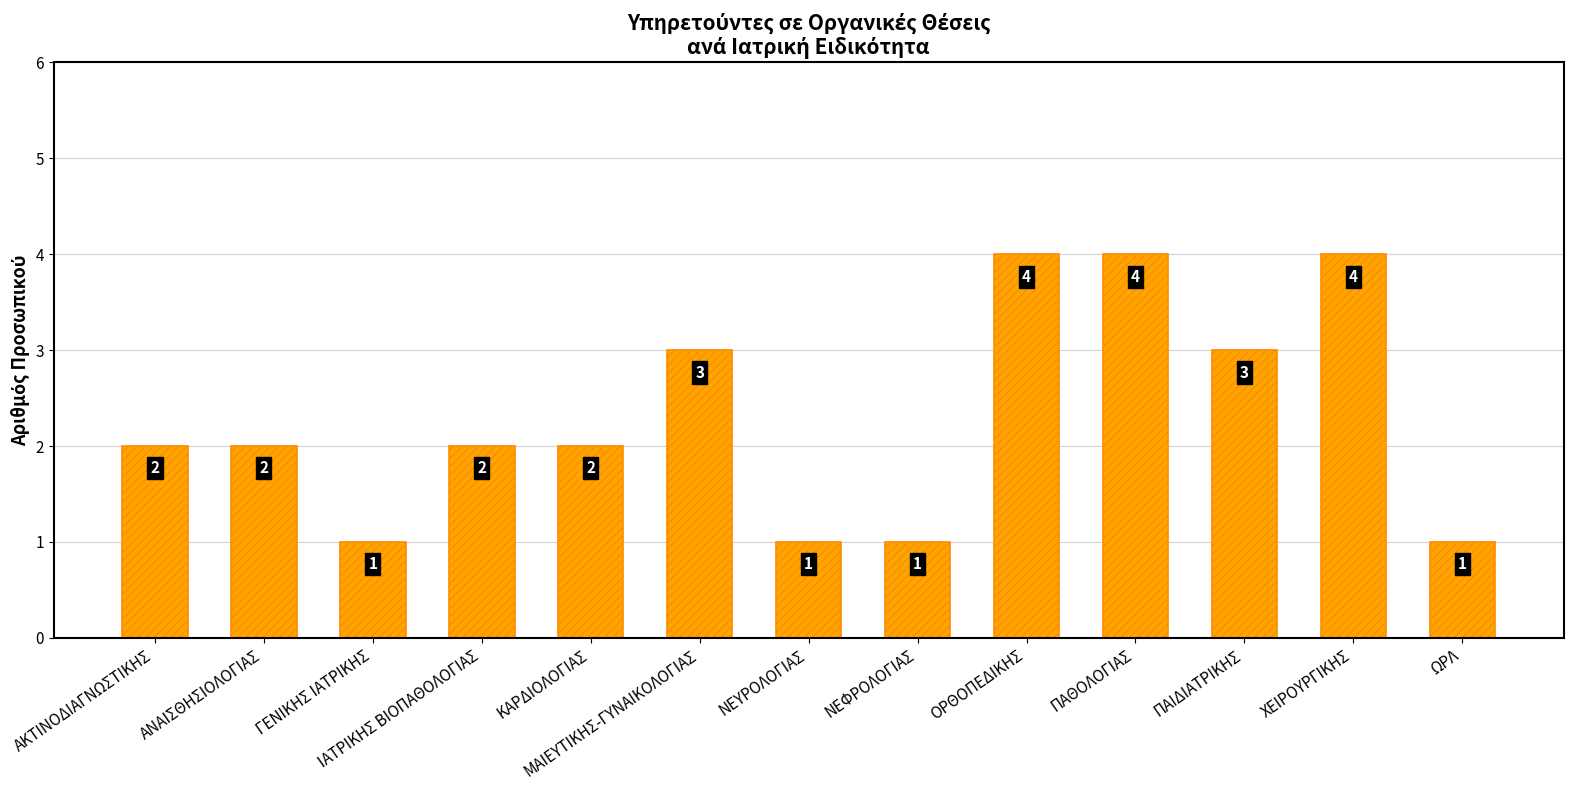

What is the ratio of the value at ΧΕΙΡΟΥΡΓΙΚΗΣ to the value at ΑΝΑΙΣΘΗΣΙΟΛΟΓΙΑΣ?

2.0